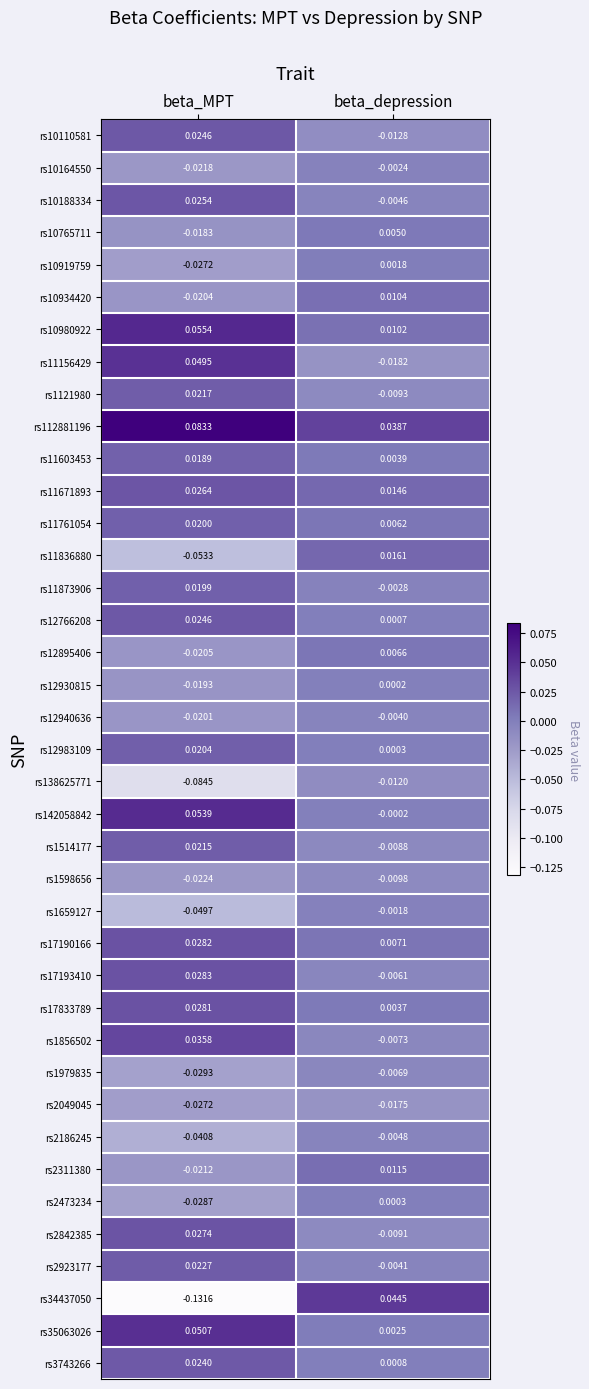

Which series has the largest total across all categories?

rs112881196